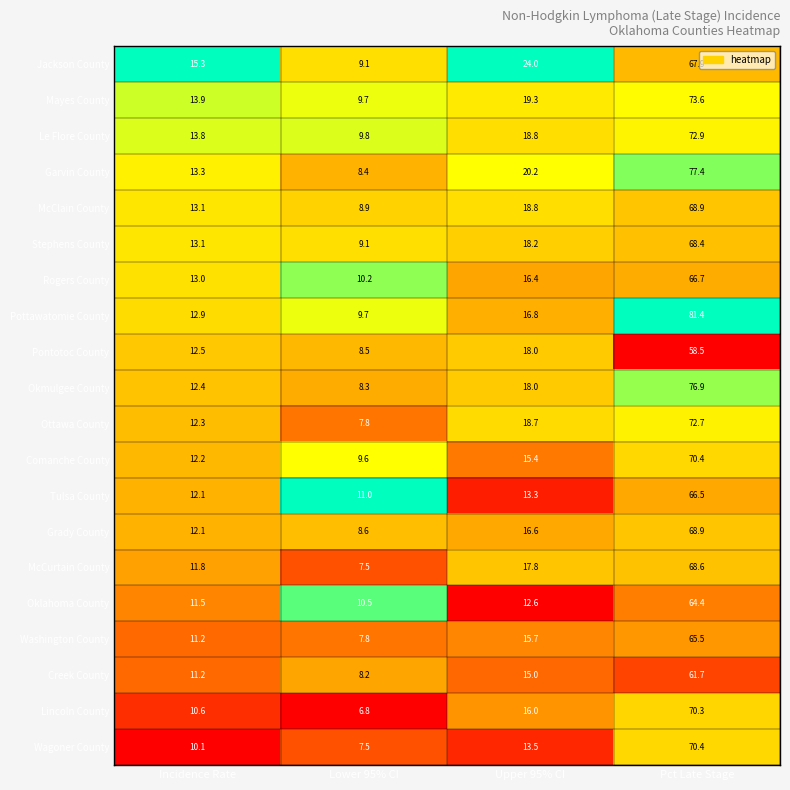

Which series changed the most between Lower 95% CI and Upper 95% CI?

Jackson County